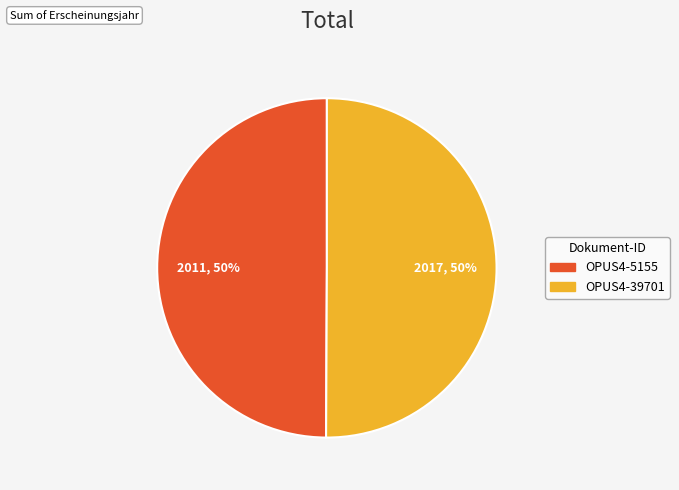

How many slices are in this pie chart?

2